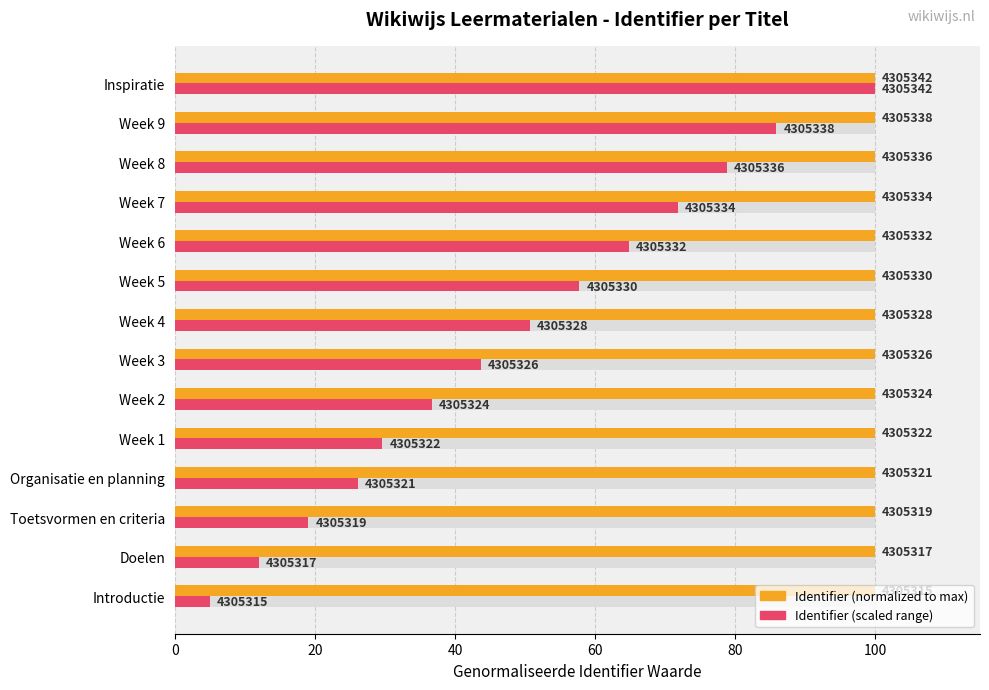

Which series has the largest range (max minus min)?

Identifier (scaled)